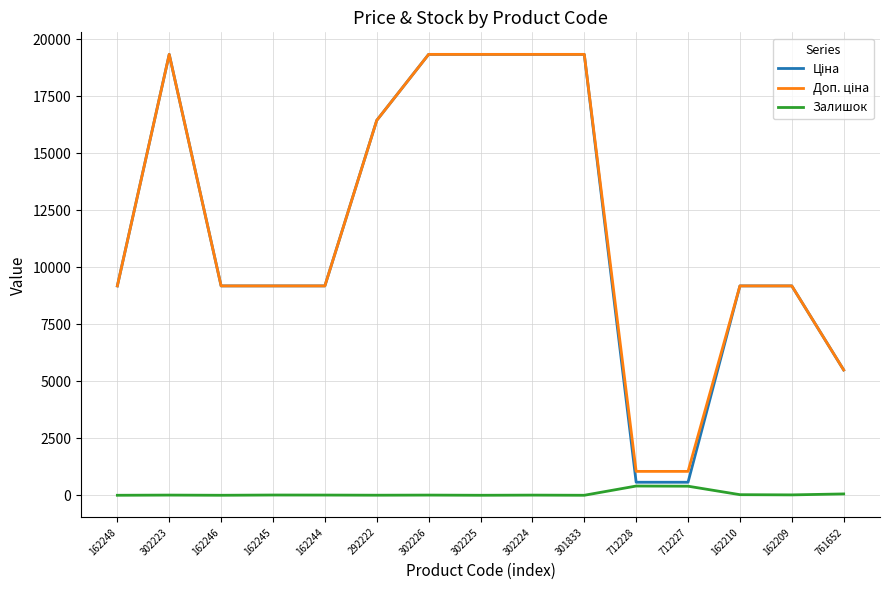

The Залишок series shows 0.0 at 162246. True or false?

True